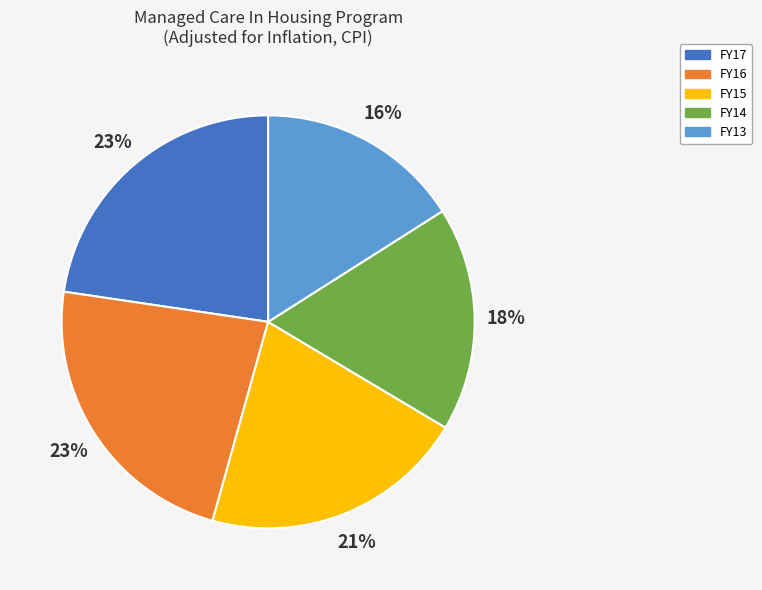

Does any single category account for the majority?

No